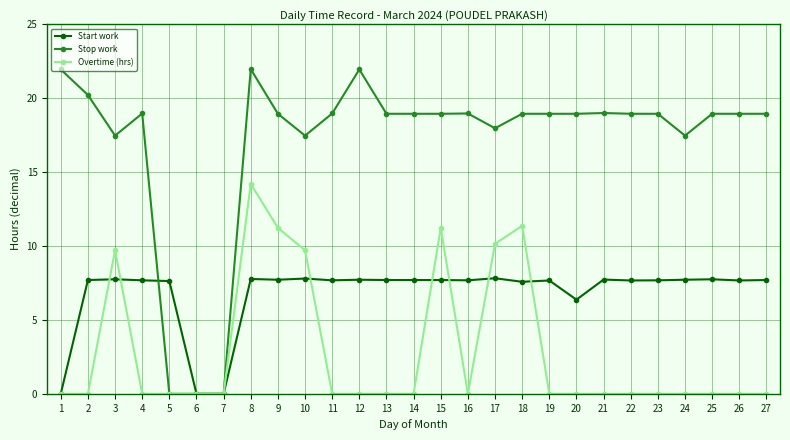

What is the maximum value for Overtime (hrs)?

14.2